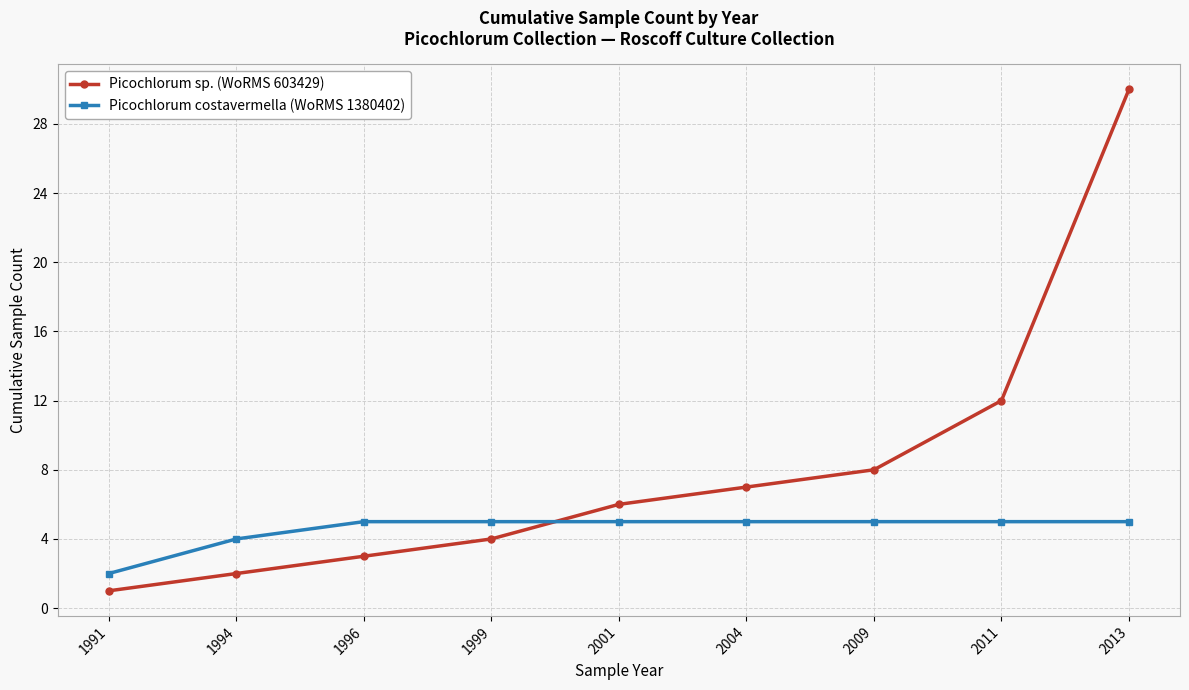

What is the greatest value displayed?

30